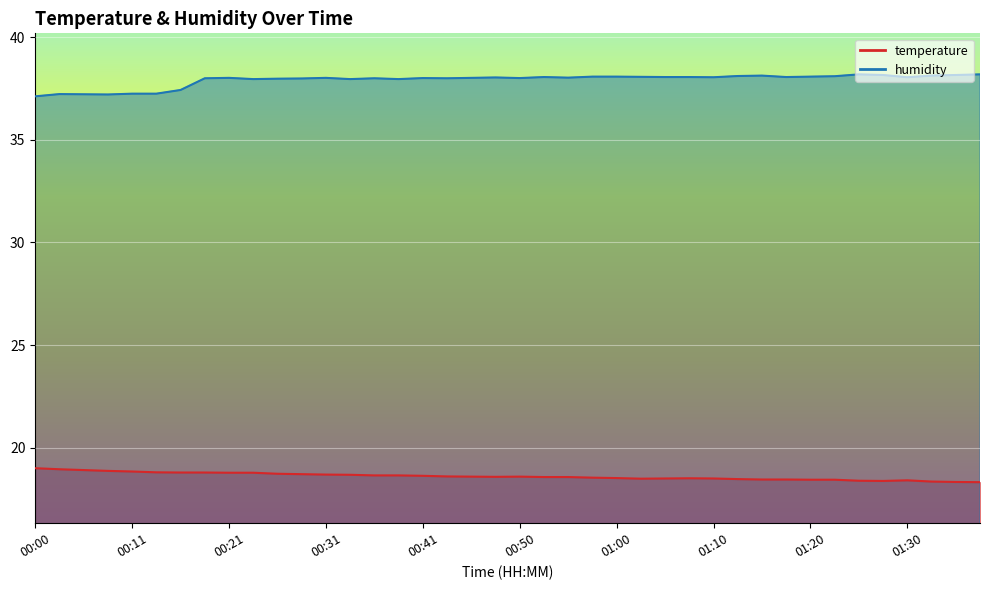

Count the number of data series in this chart.

2